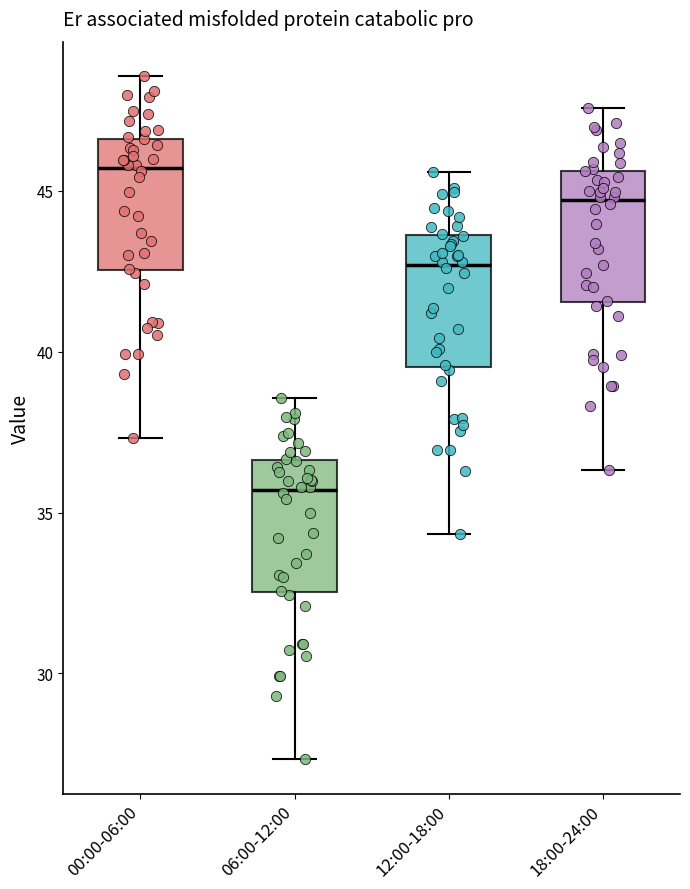

Reading left to right, read every box against the y-axis: the position of its median line, the range the box covers, and the ends of its whiskers. The values are not printed on the chart, so give them approximately, as read against the axis.

00:00-06:00: median 45.5, box 42.5 to 46.5, whiskers 37.5 to 48.5
06:00-12:00: median 35.5, box 32.5 to 36.5, whiskers 27.5 to 38.5
12:00-18:00: median 42.5, box 39.5 to 43.5, whiskers 34.5 to 45.5
18:00-24:00: median 44.5, box 41.5 to 45.5, whiskers 36.5 to 47.5